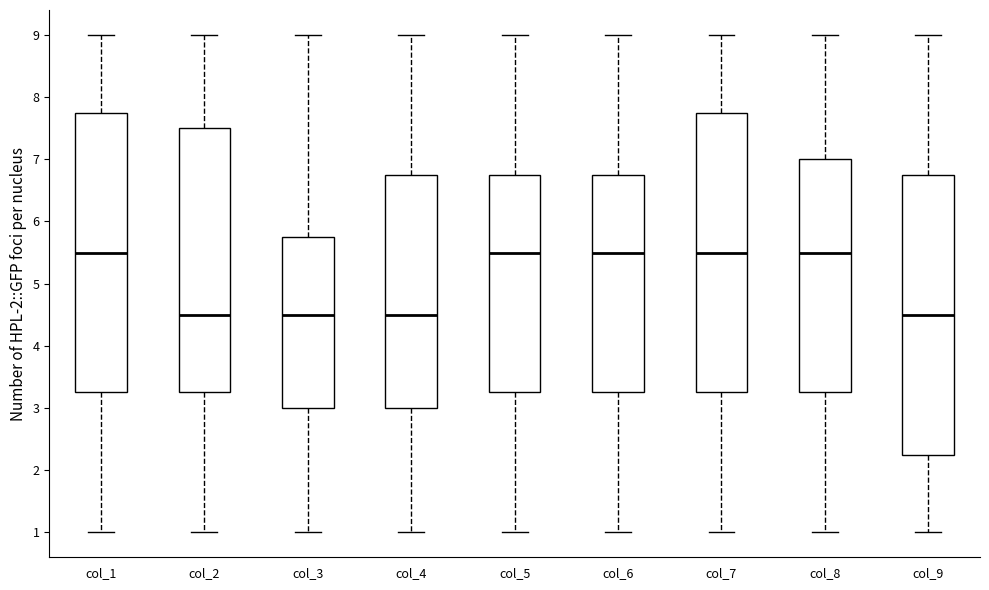

Reading left to right, read every box against the y-axis: the position of its median line, the range the box covers, and the ends of its whiskers. The values are not printed on the chart, so give them approximately, as read against the axis.

col_1: median 5.5, box 3.3 to 7.8, whiskers 1.0 to 9.0
col_2: median 4.5, box 3.3 to 7.5, whiskers 1.0 to 9.0
col_3: median 4.5, box 3.0 to 5.8, whiskers 1.0 to 9.0
col_4: median 4.5, box 3.0 to 6.8, whiskers 1.0 to 9.0
col_5: median 5.5, box 3.3 to 6.8, whiskers 1.0 to 9.0
col_6: median 5.5, box 3.3 to 6.8, whiskers 1.0 to 9.0
col_7: median 5.5, box 3.3 to 7.8, whiskers 1.0 to 9.0
col_8: median 5.5, box 3.3 to 7.0, whiskers 1.0 to 9.0
col_9: median 4.5, box 2.3 to 6.8, whiskers 1.0 to 9.0